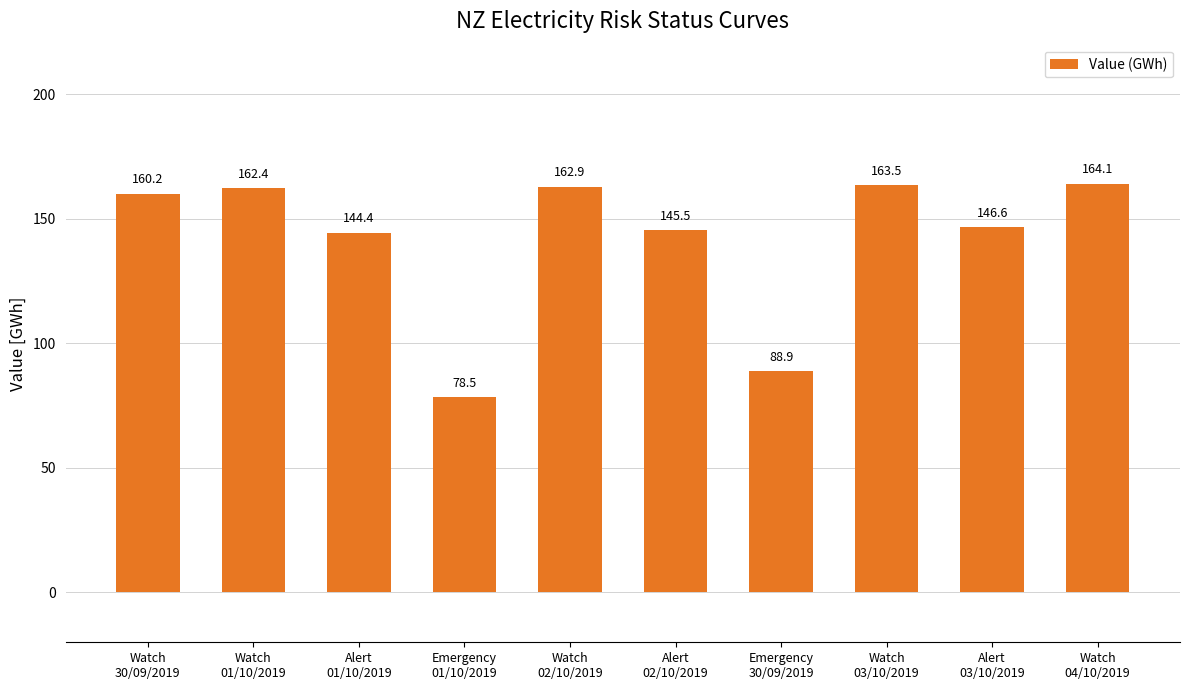

What is the ratio of the value at Watch
04/10/2019 to the value at Watch
03/10/2019?

1.0